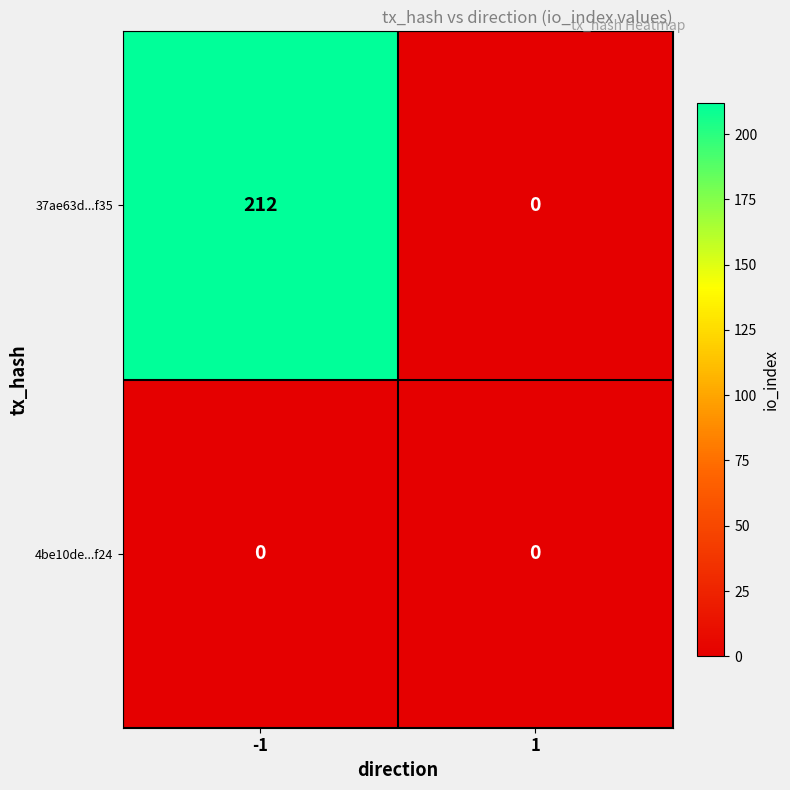

Is the value of 37ae63d...f35 at -1 greater than the value of 4be10de...f24 at -1?

Yes